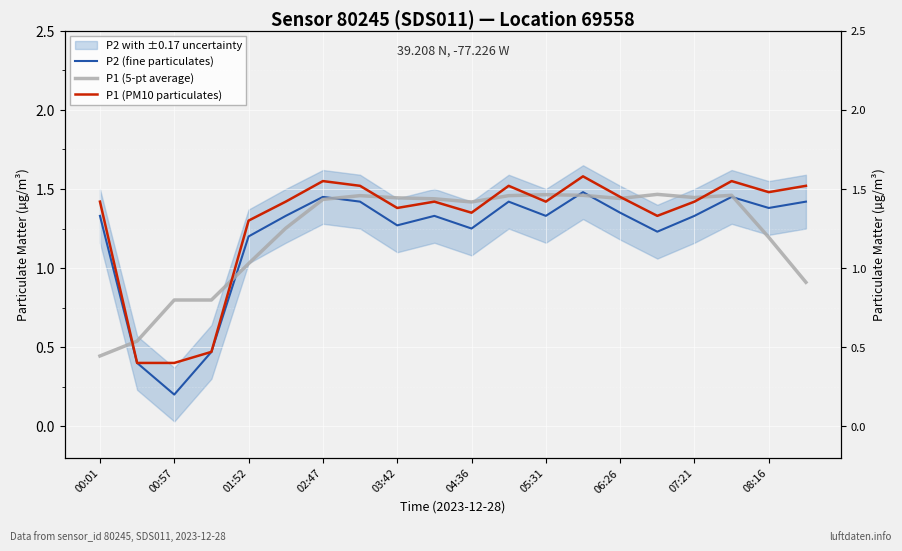

How many values in the P2 (fine particulates) series exceed 1?

17